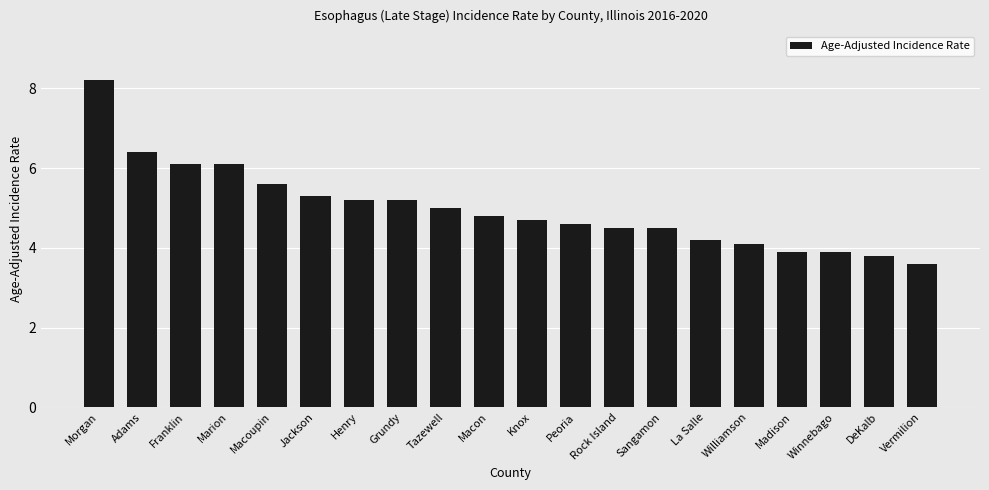

Count the number of categories in the chart.

20